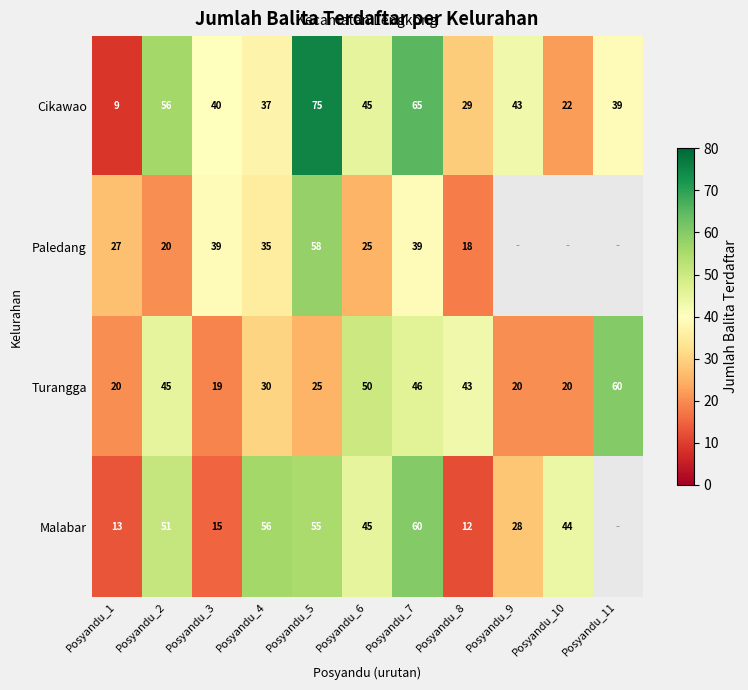

How many data points does each series have?

11